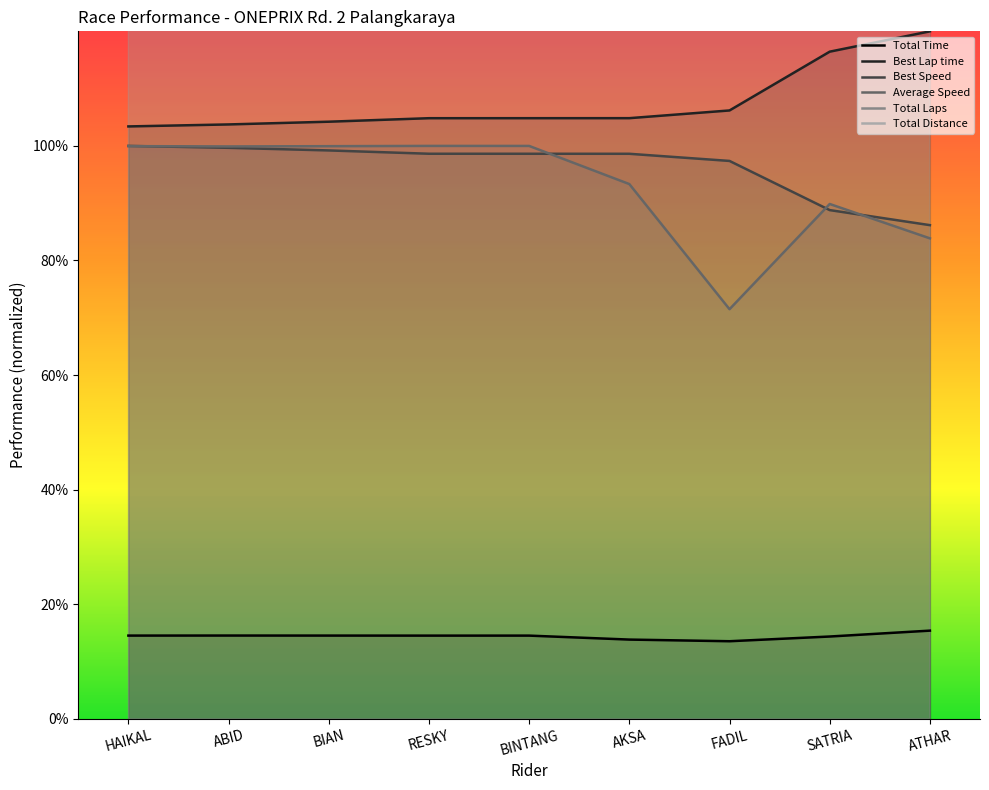

Which series has the widest spread of values?

Total Laps